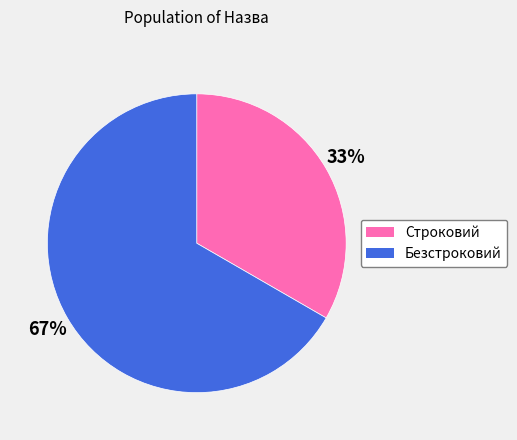

To the nearest percent, what portion does Строковий represent?

33%